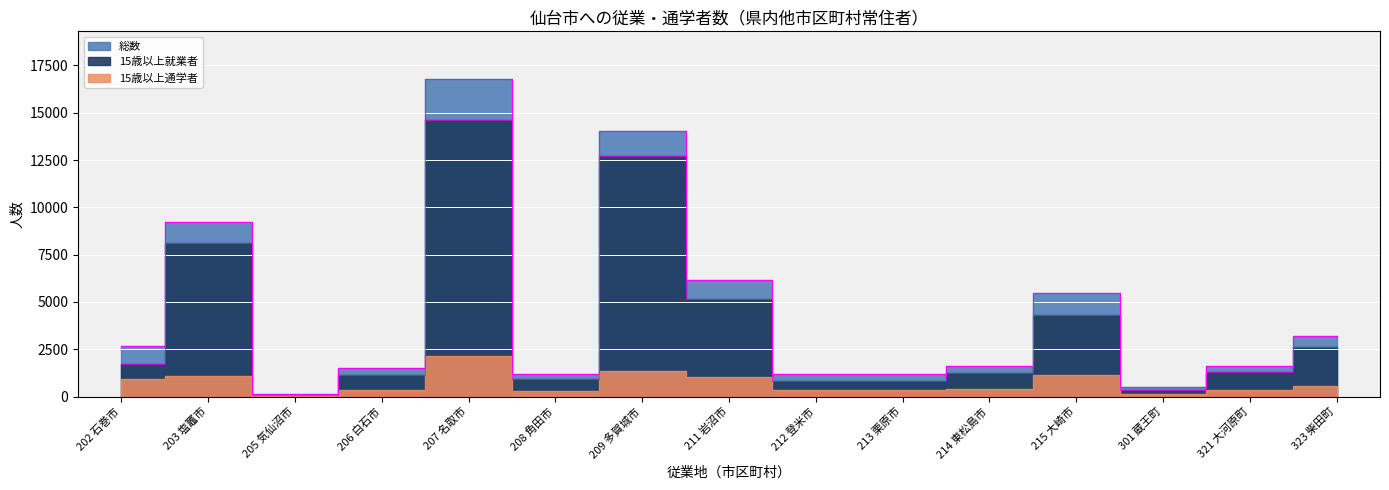

At which category does the chart reach its peak across all series?

207 名取市